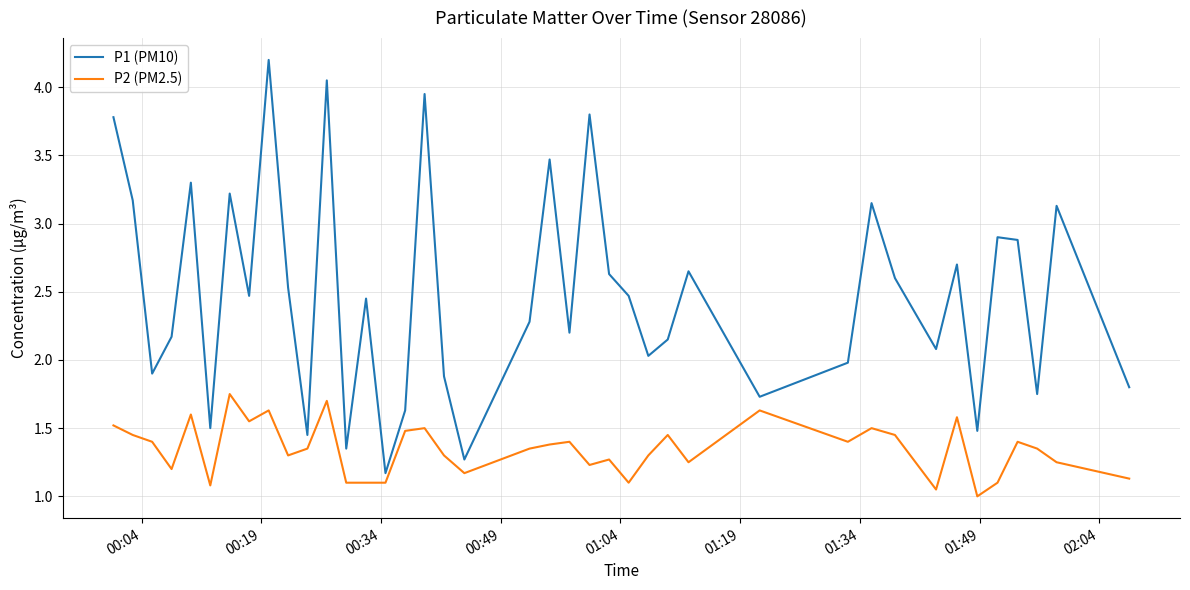

What is the minimum value shown in the chart?

1.0